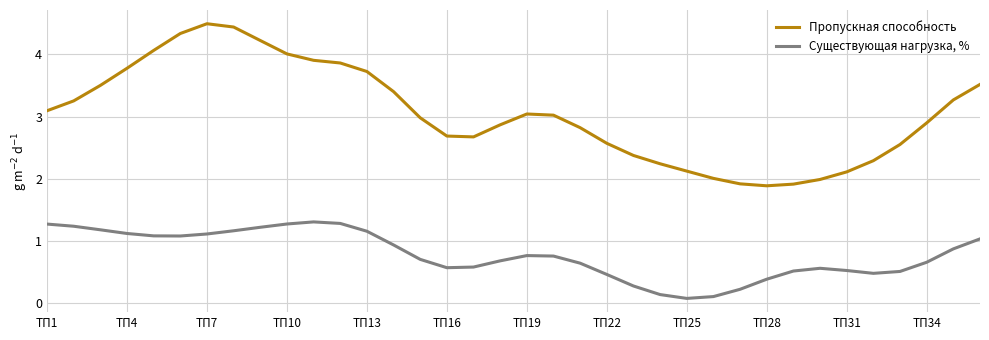

Which series has the largest total across all categories?

Пропускная способность